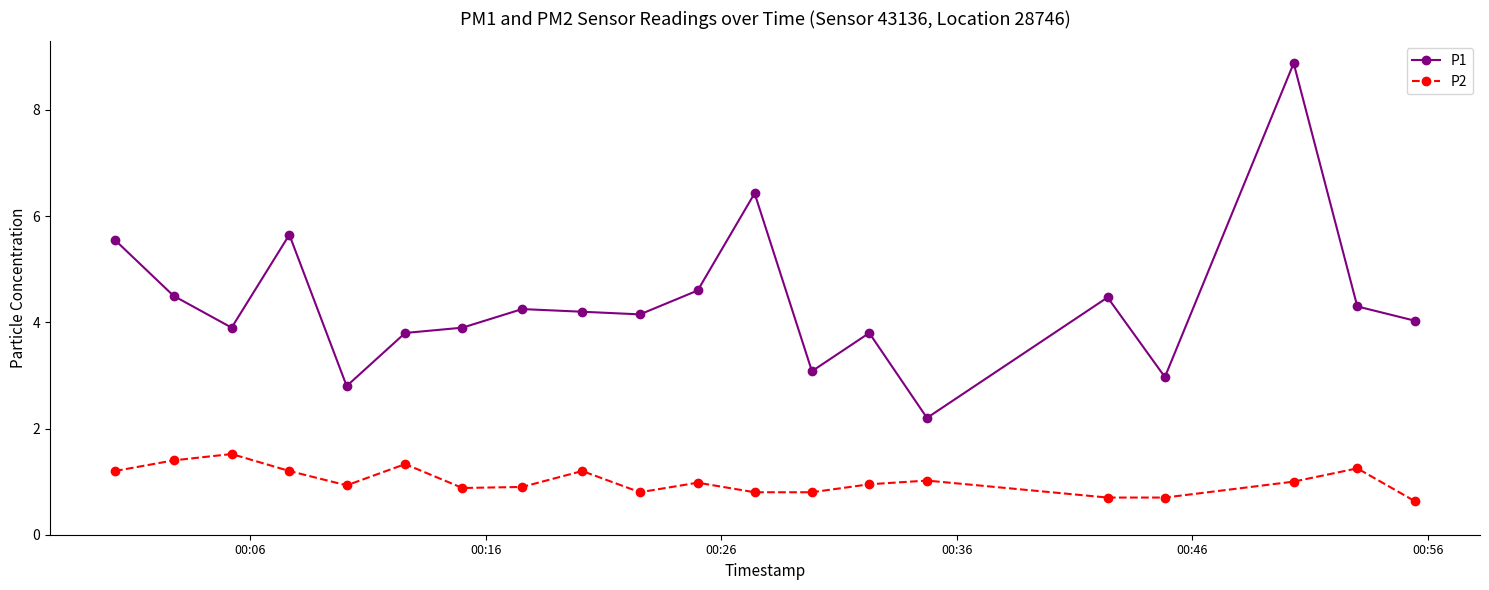

How many distinct data groups are displayed?

2